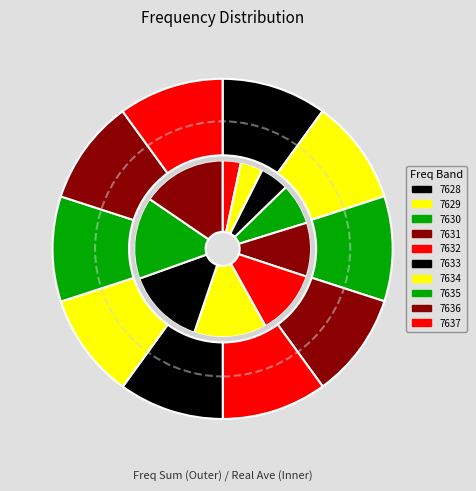

To the nearest percent, what percentage of the pie is 7632?

10%